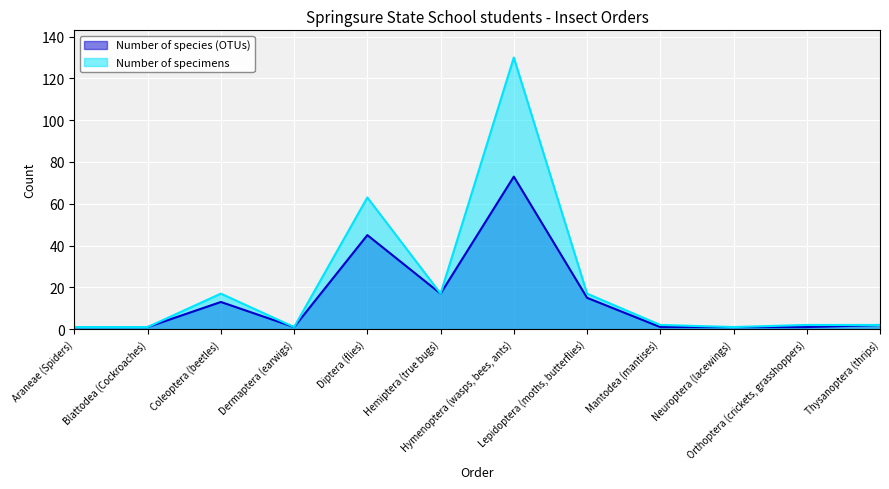

How many data points in Number of specimens are above 2?

5